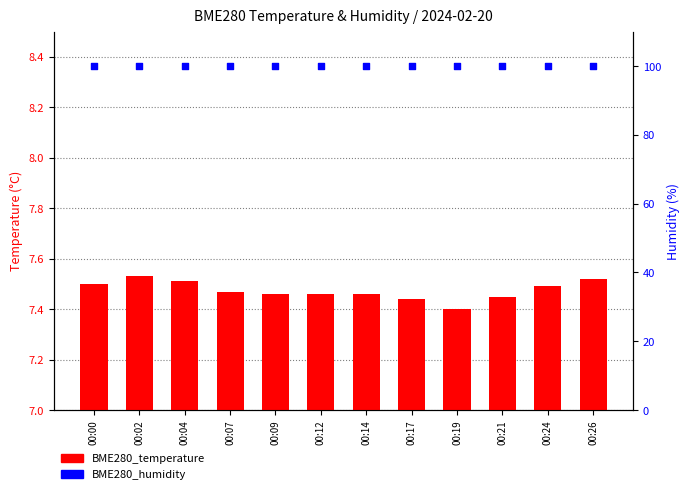

Is the value of BME280_temperature at 00:00 greater than the value of BME280_humidity at 00:17?

No